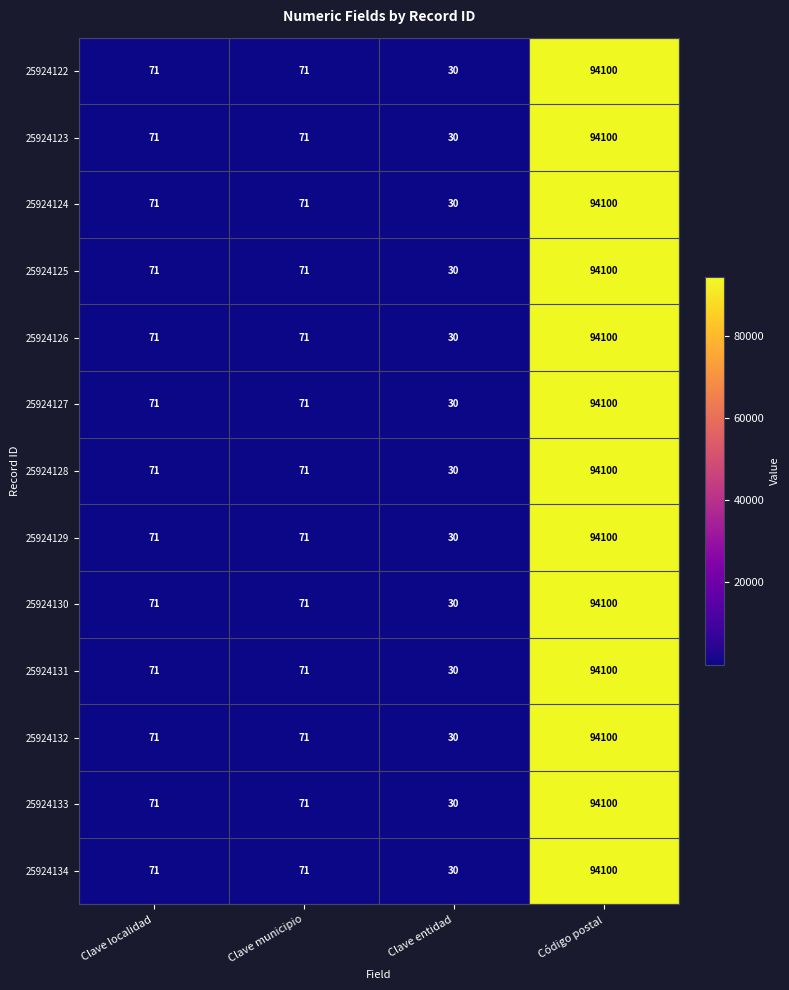

At how many categories does at least one series exceed 58001?

1